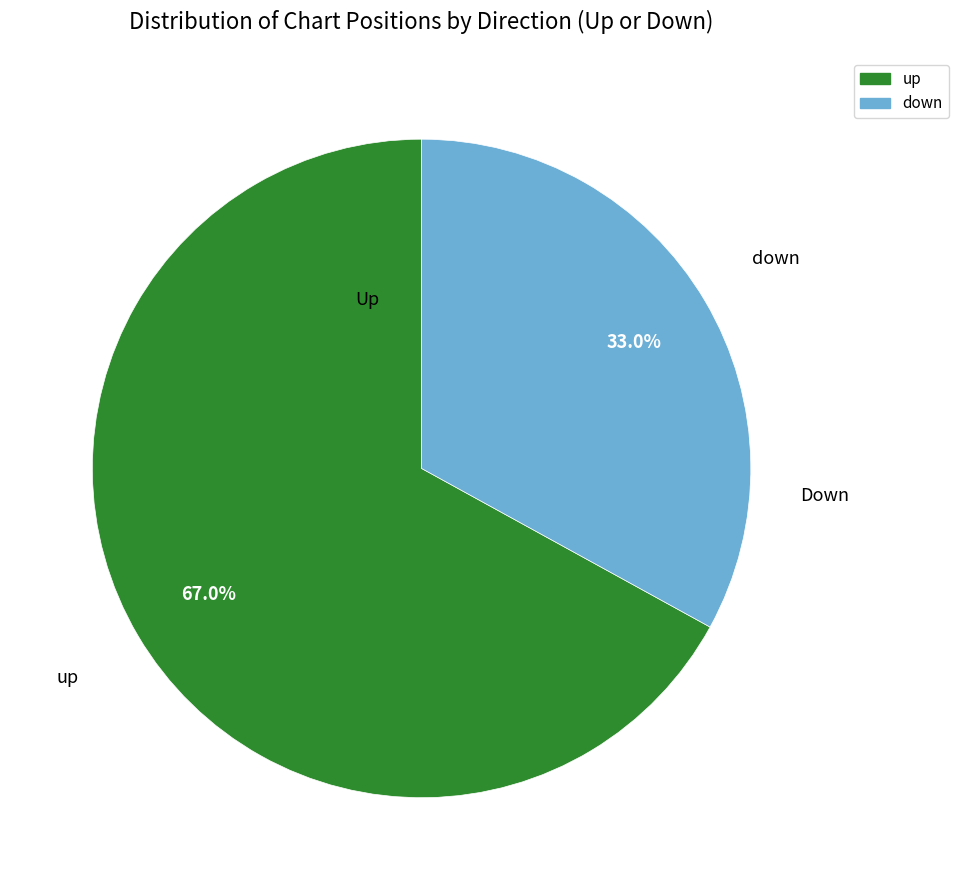

What is the smallest slice in the pie chart?

down